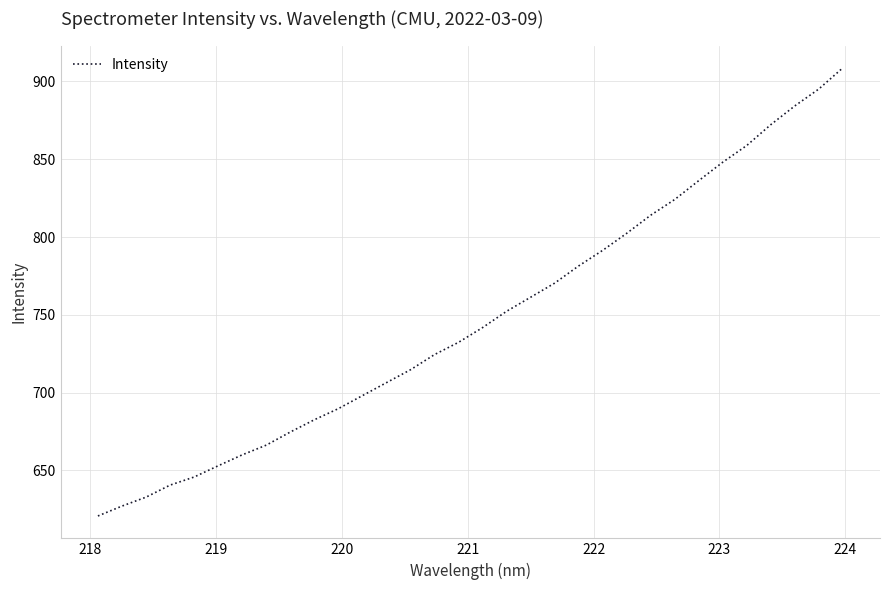

What is the greatest value displayed?

908.7